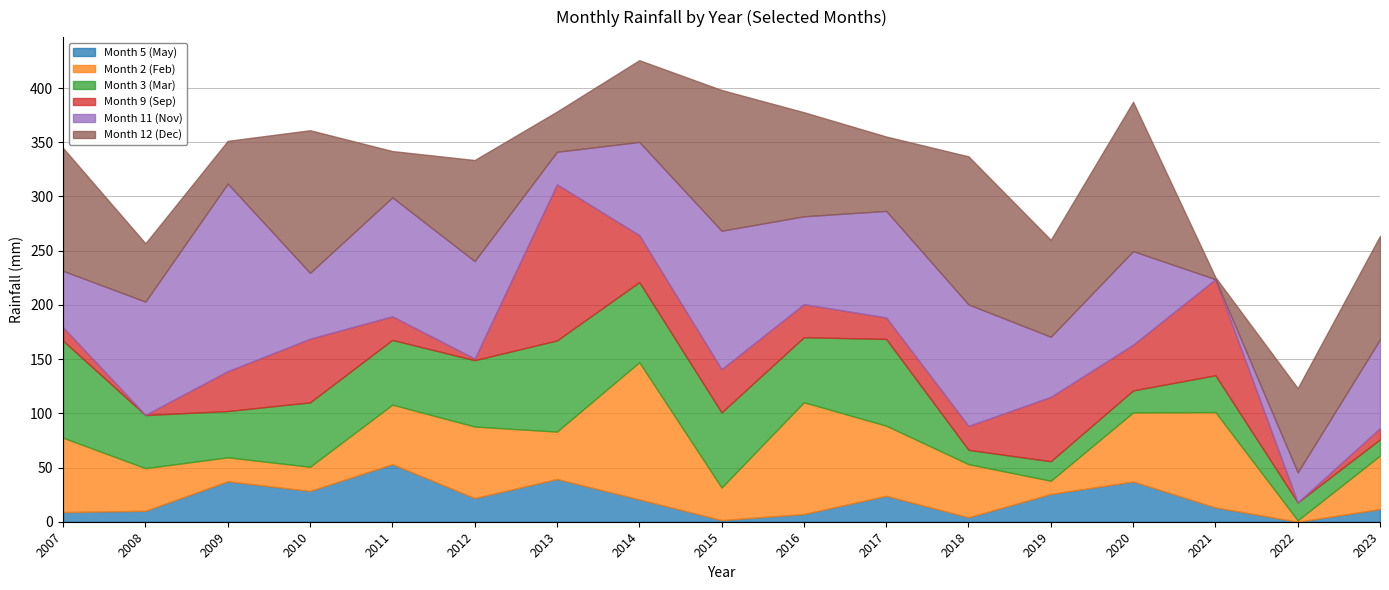

List the labels in order of Month 11 (Nov) value, smallest first.

2021, 2022, 2013, 2007, 2019, 2010, 2016, 2023, 2014, 2020, 2012, 2017, 2008, 2011, 2018, 2015, 2009